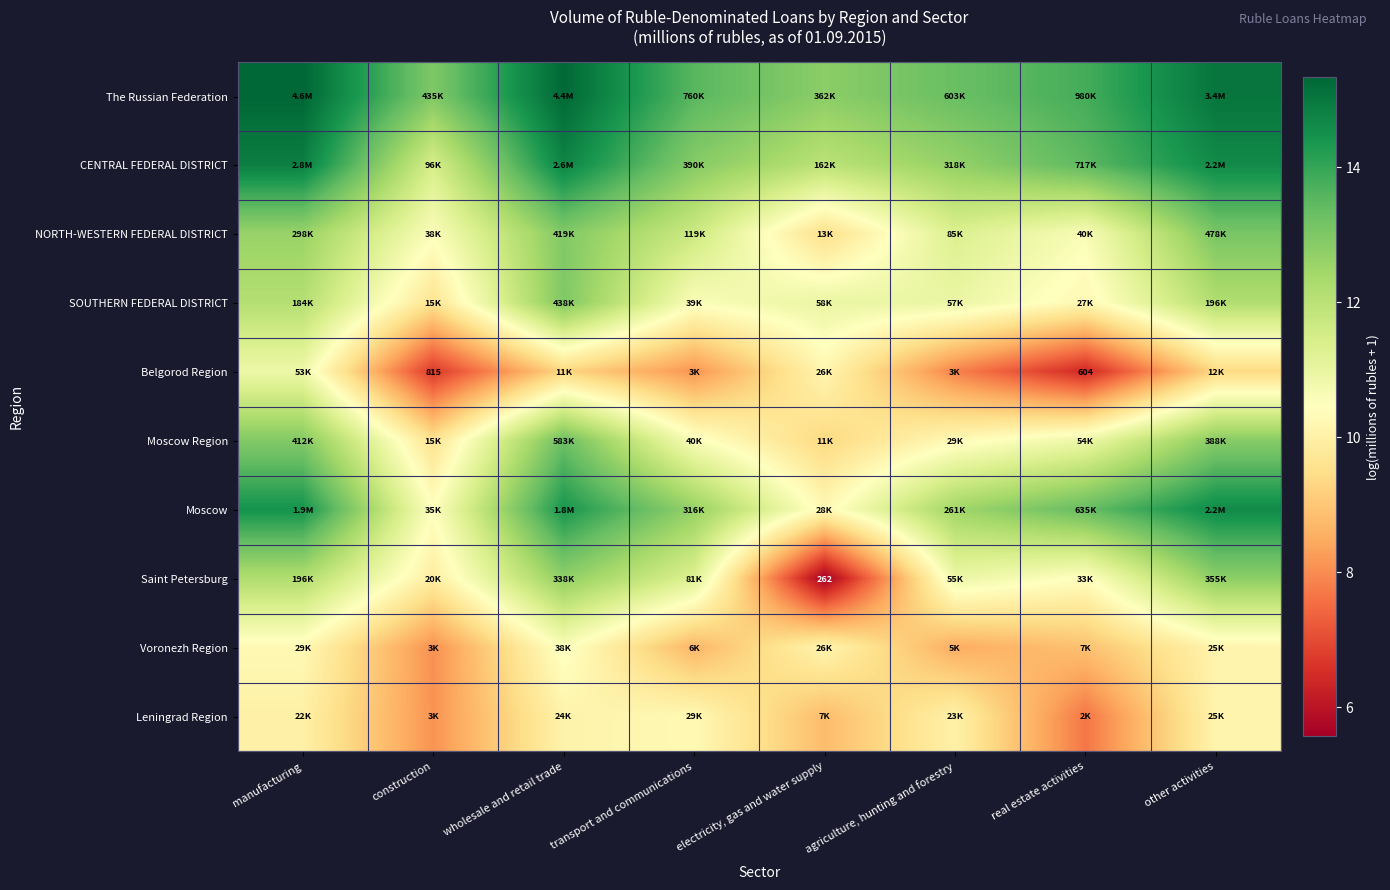

How many data points in Leningrad Region are above 10?

5